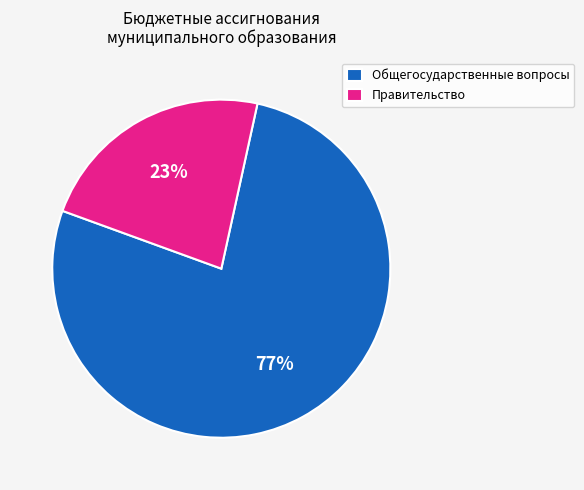

Rank the categories by value from highest to lowest.

Общегосударственные вопросы, Правительство